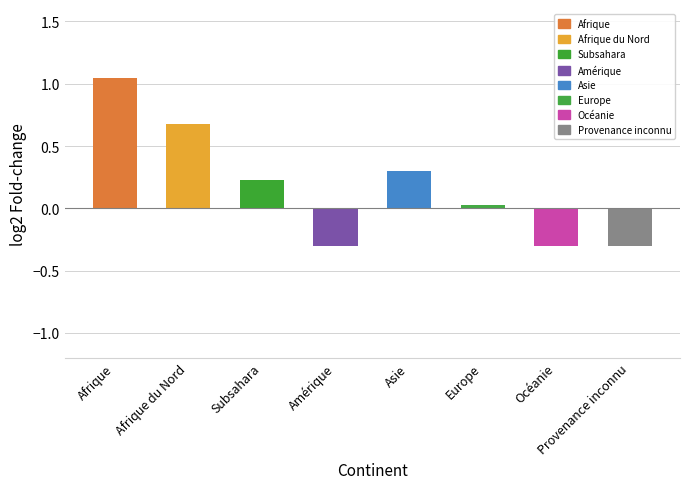

Which has a higher value, Afrique or Europe?

Afrique